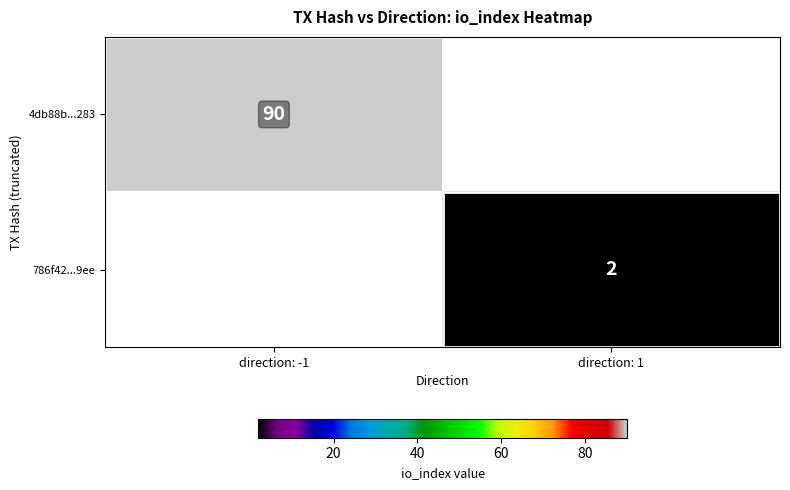

True or false: 786f42...9ee has a value of 2 at direction: 1.

True